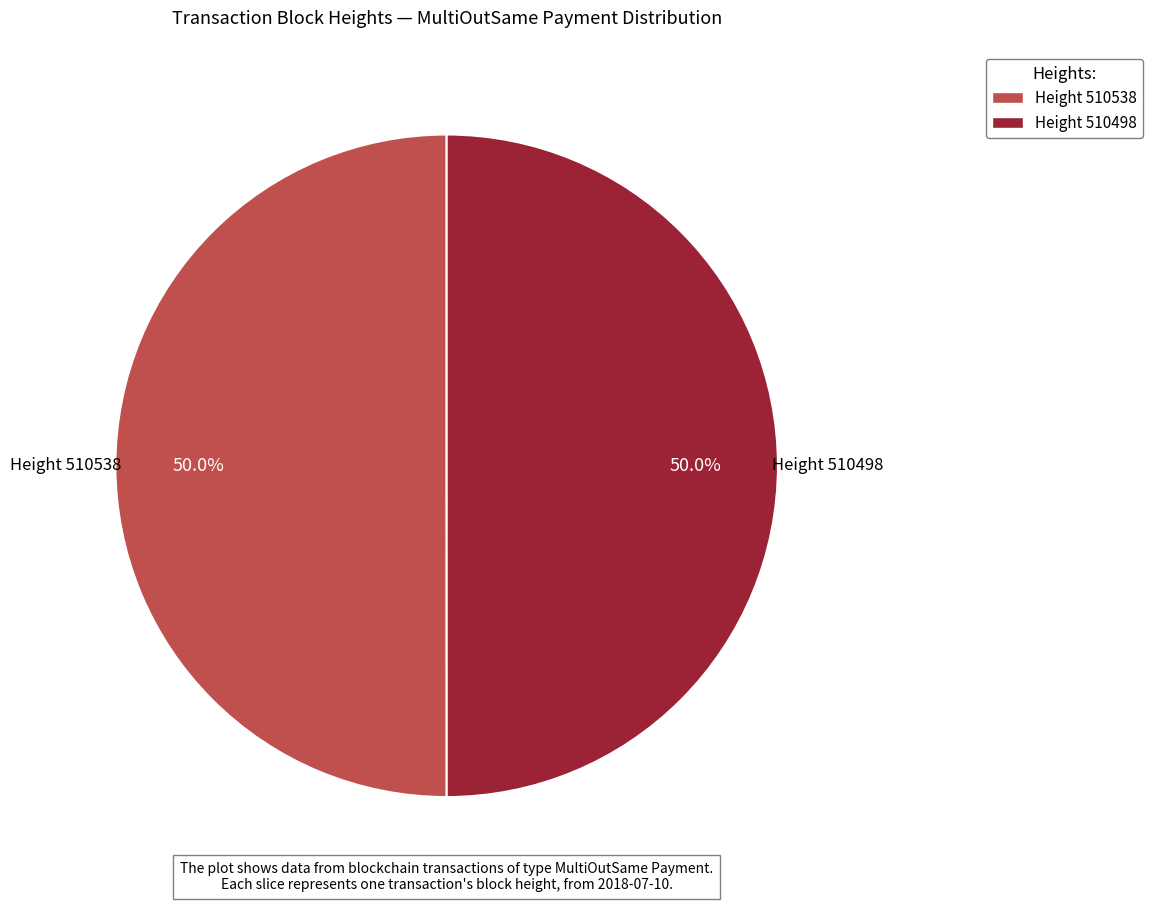

Rank the categories by value from highest to lowest.

510538, 510498